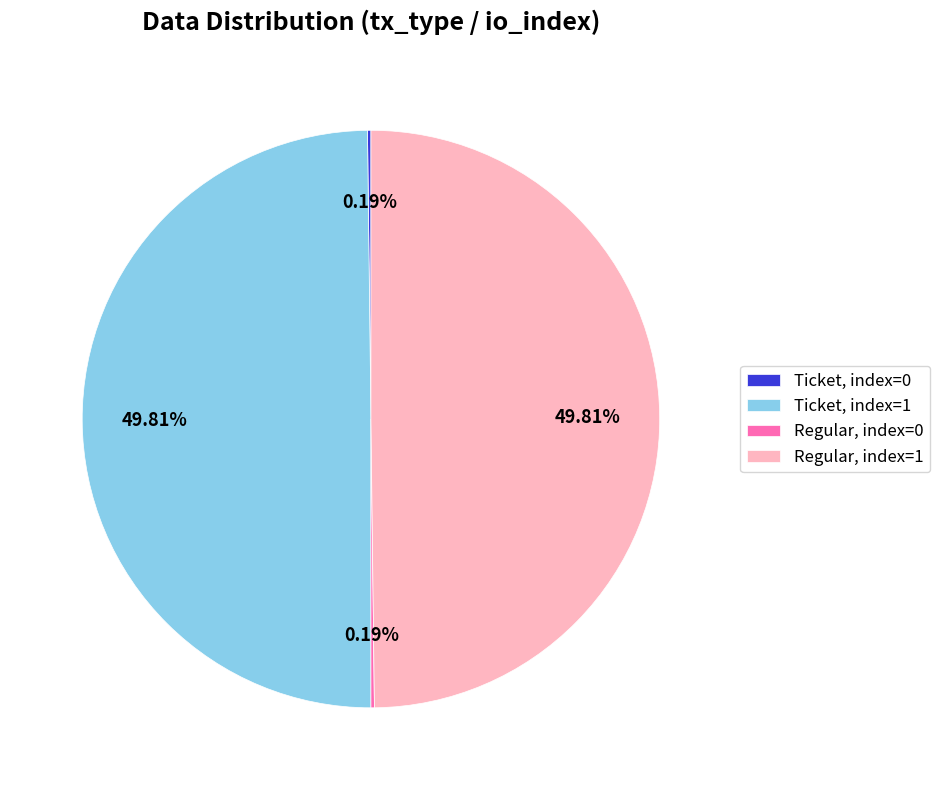

Which slice is the smallest?

Ticket, index=0